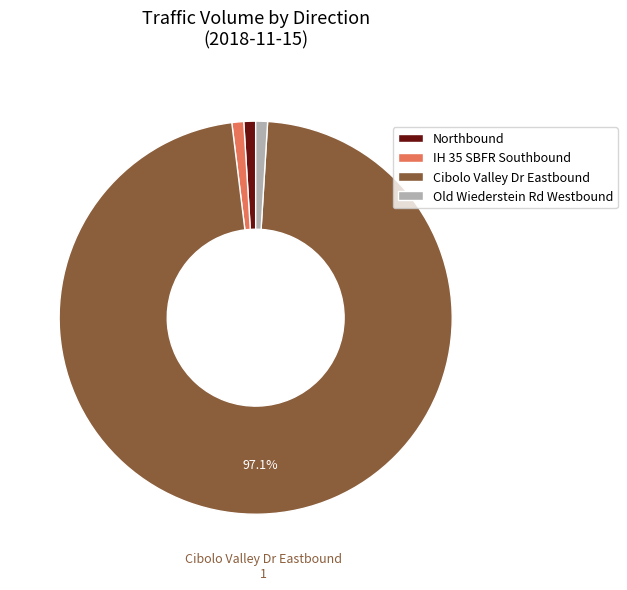

Which category has the biggest portion of the pie?

Cibolo Valley Dr Eastbound